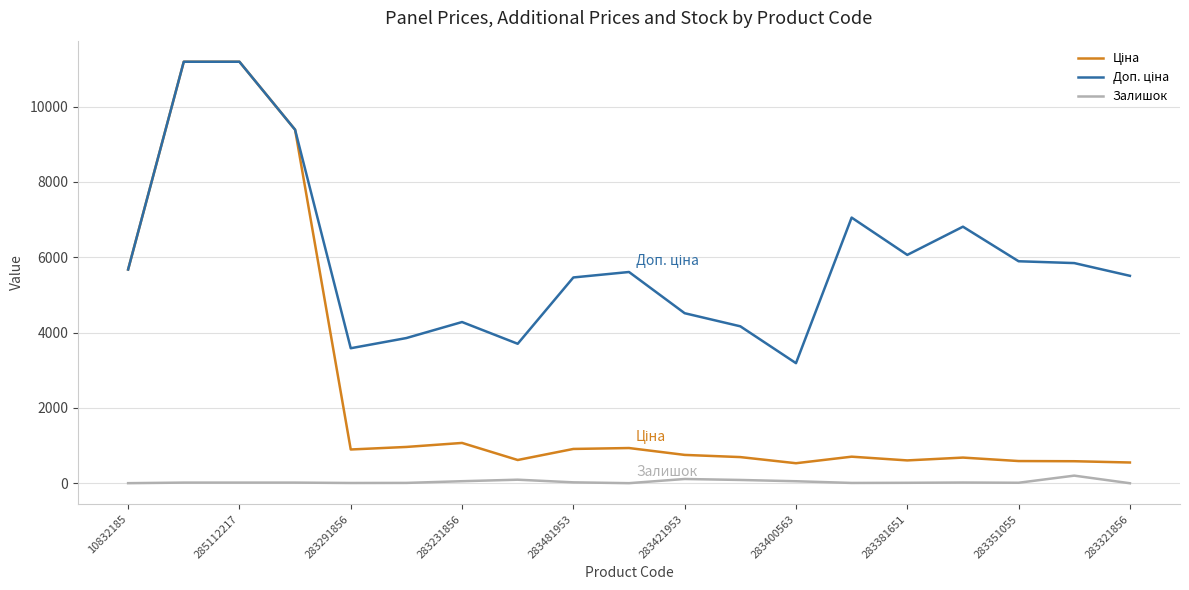

What is the maximum value shown in the chart?

11188.2